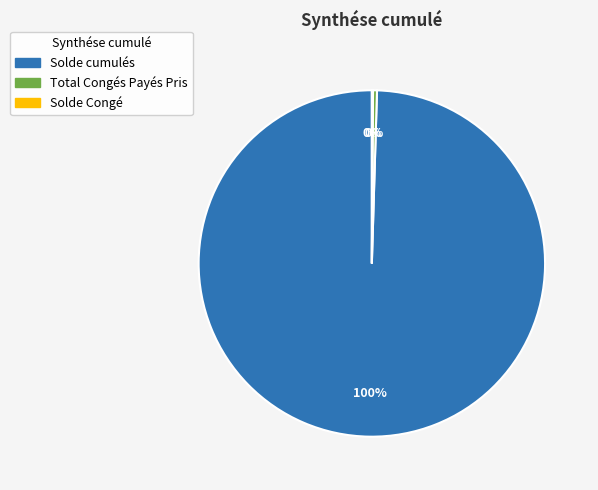

Do Solde cumulés and Total Congés Payés Pris together represent more than half of the pie?

Yes